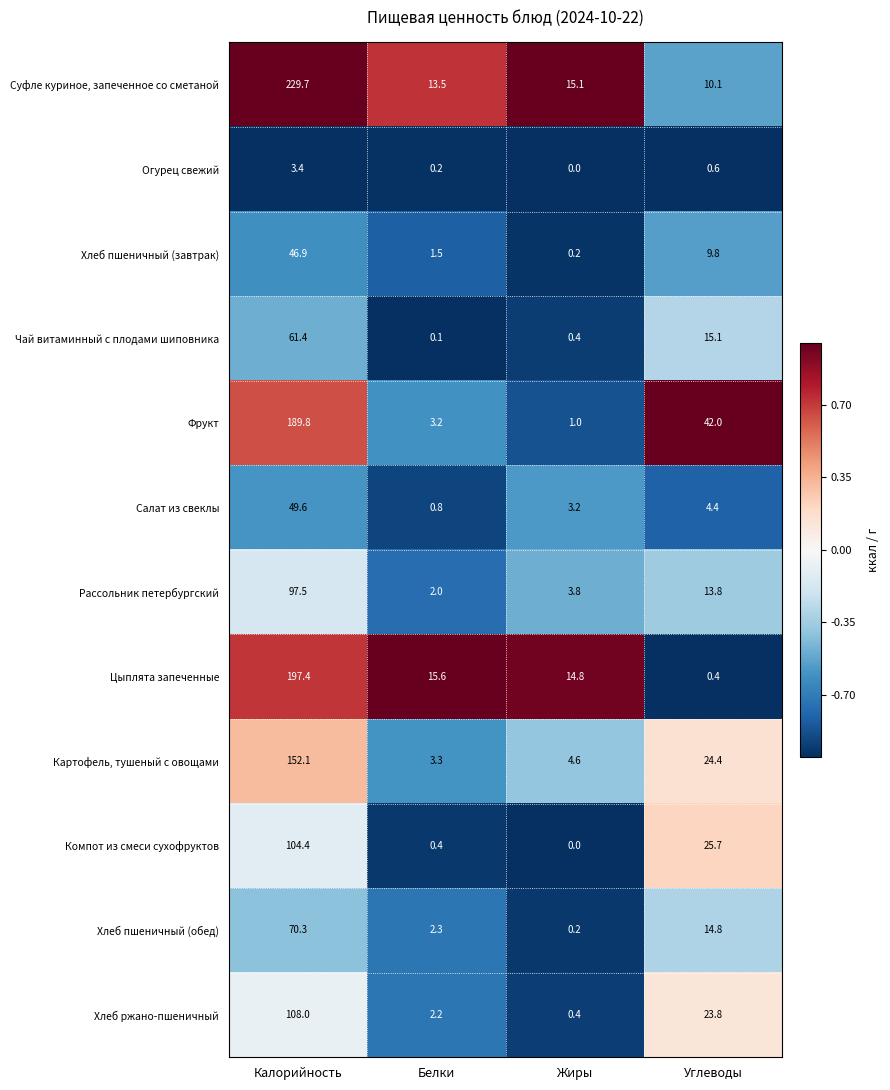

Is it true that Фрукт equals 1.0 at Жиры?

True